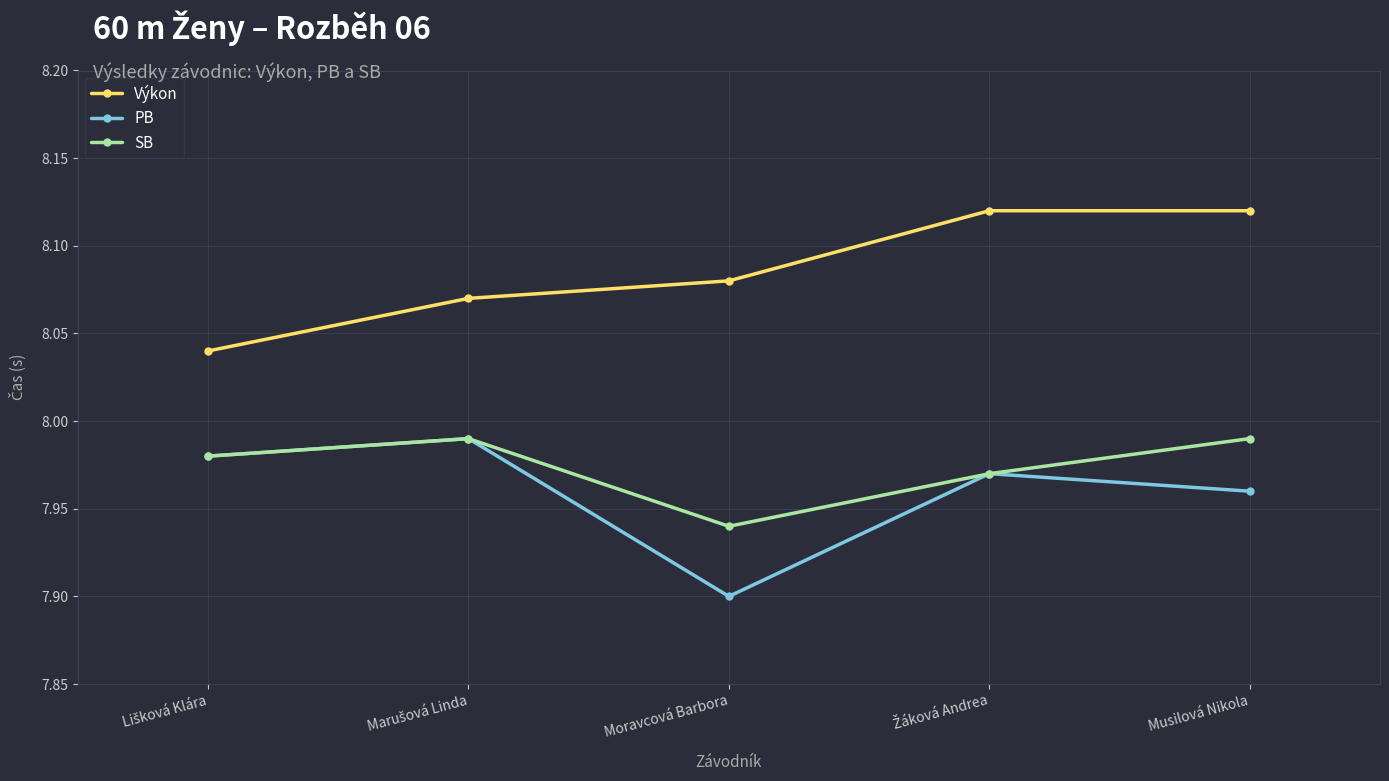

True or false: SB has a value of 10.7 at Moravcová Barbora.

False